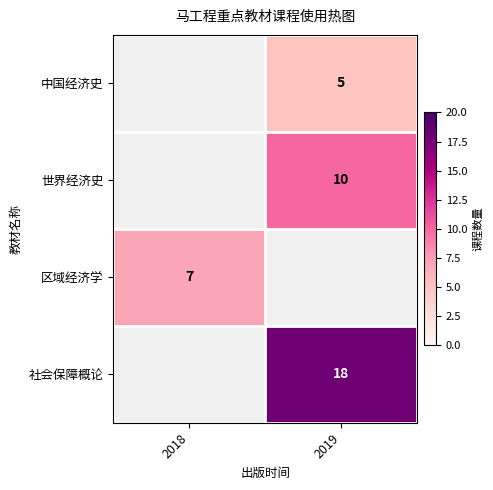

How many data points does each series have?

2